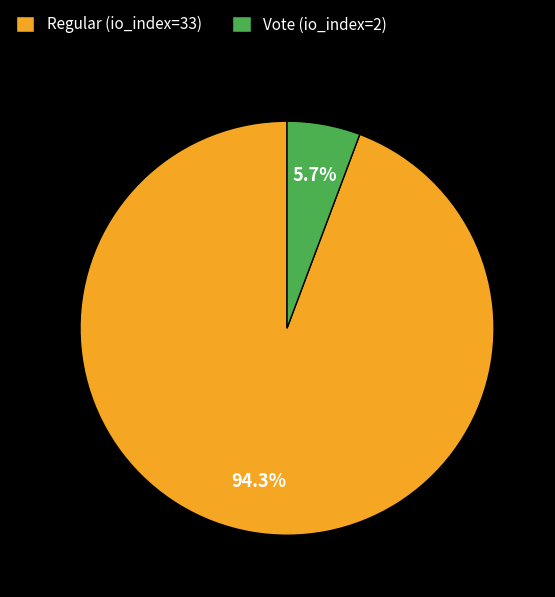

To the nearest percent, what is the difference between the Vote (io_index=2) and Regular (io_index=33) slice percentages?

89%